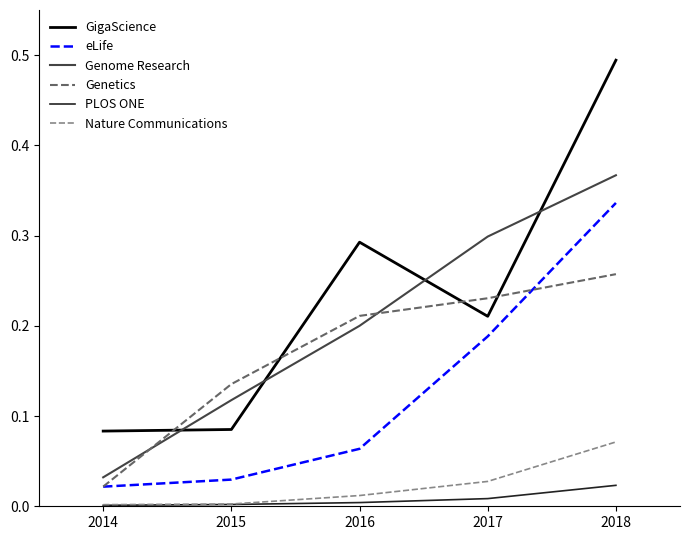

Which label corresponds to the largest value in the chart?

2018